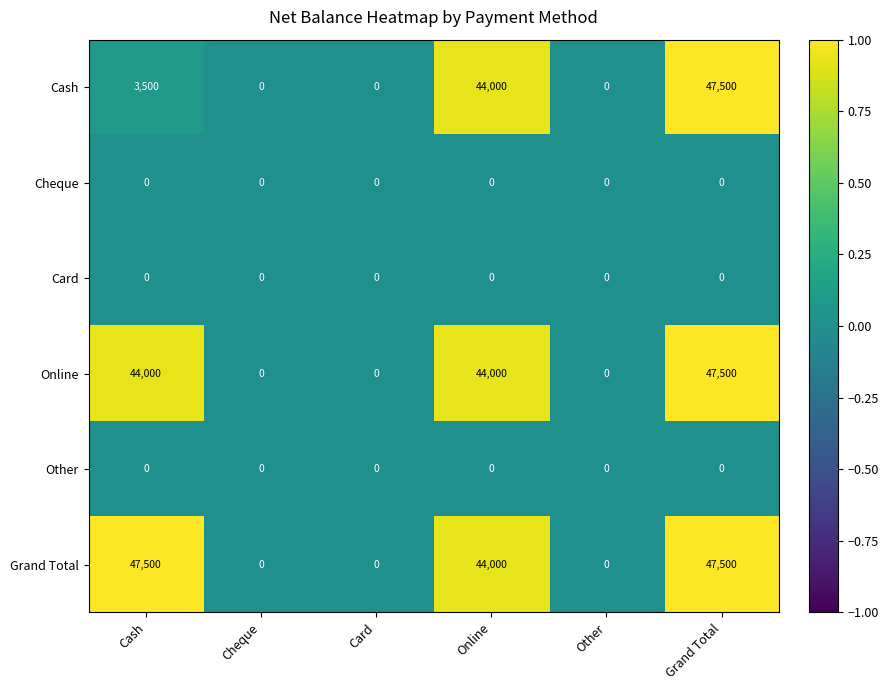

The value of Grand Total at Cash is 19803. True or false?

False